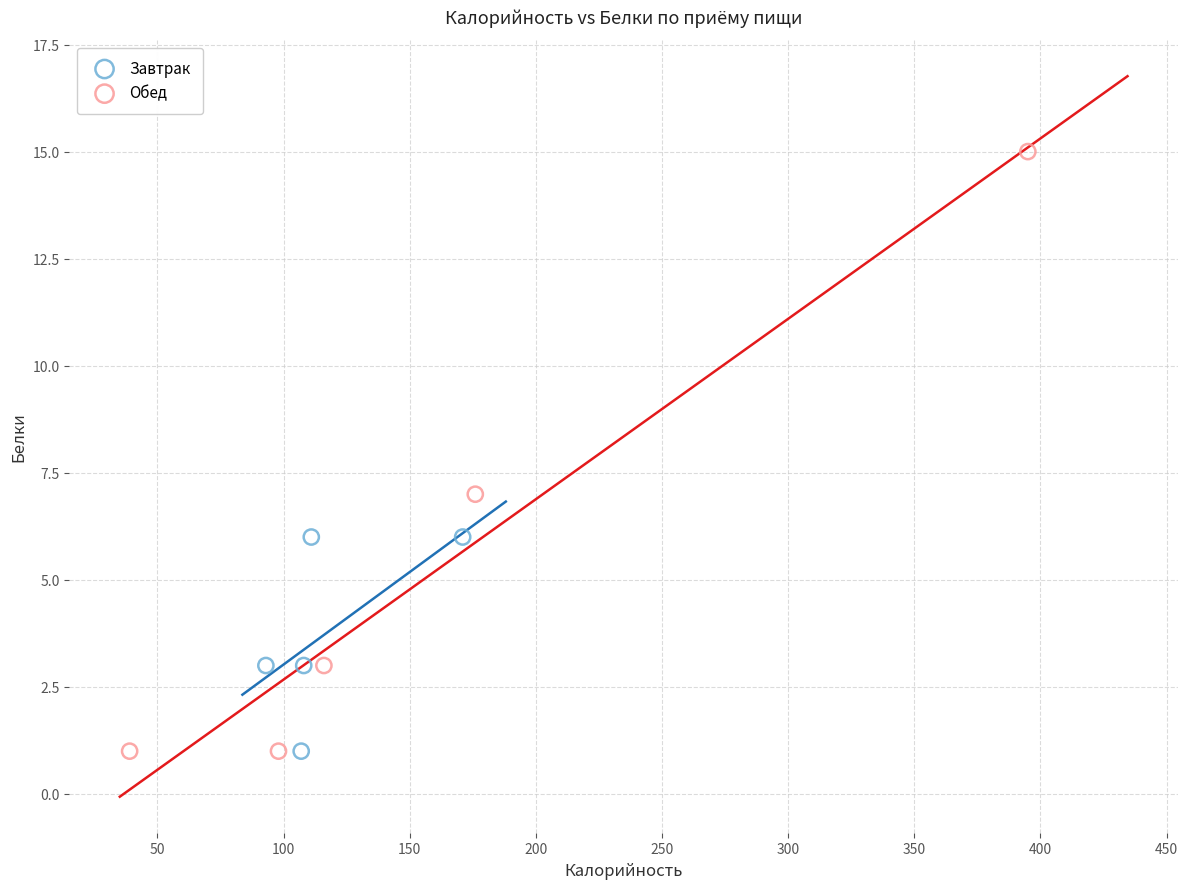

Which series reaches the maximum Y coordinate?

Обед